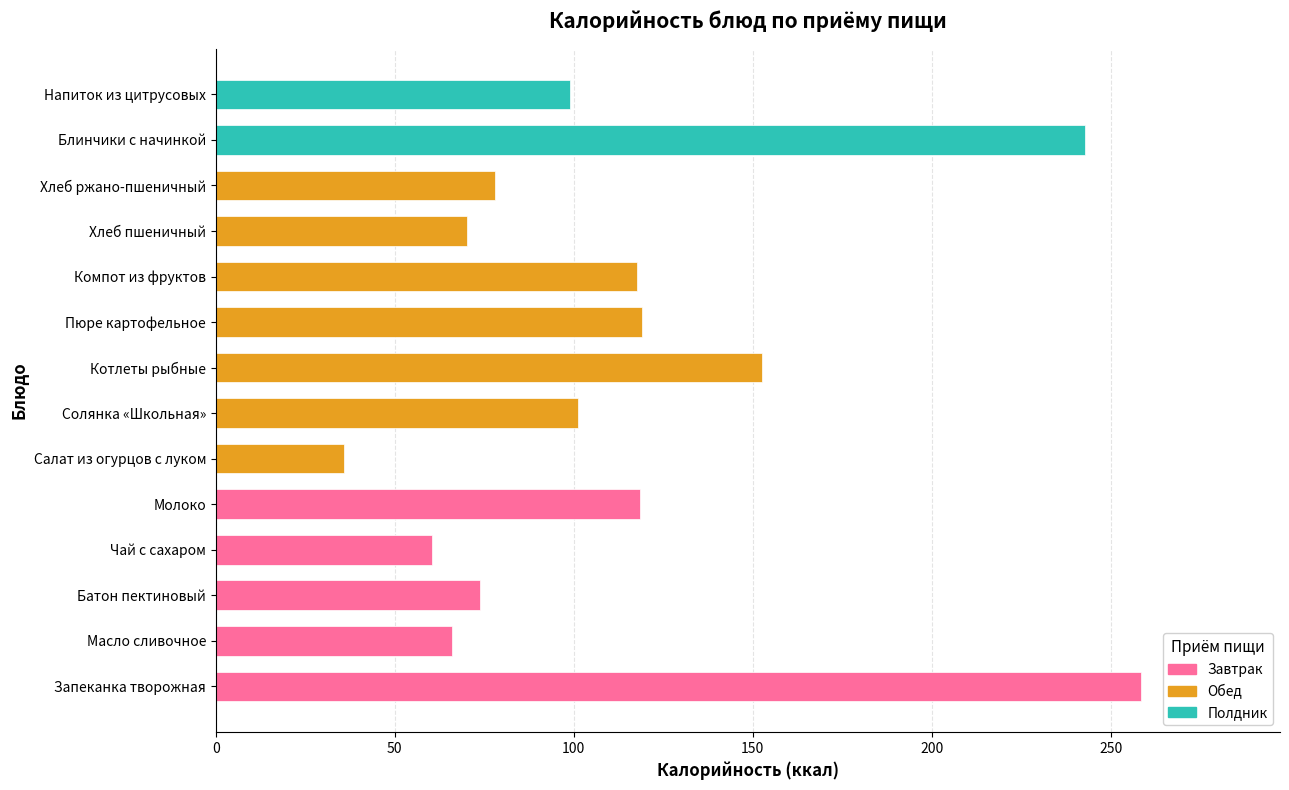

What is the greatest value displayed?

258.5